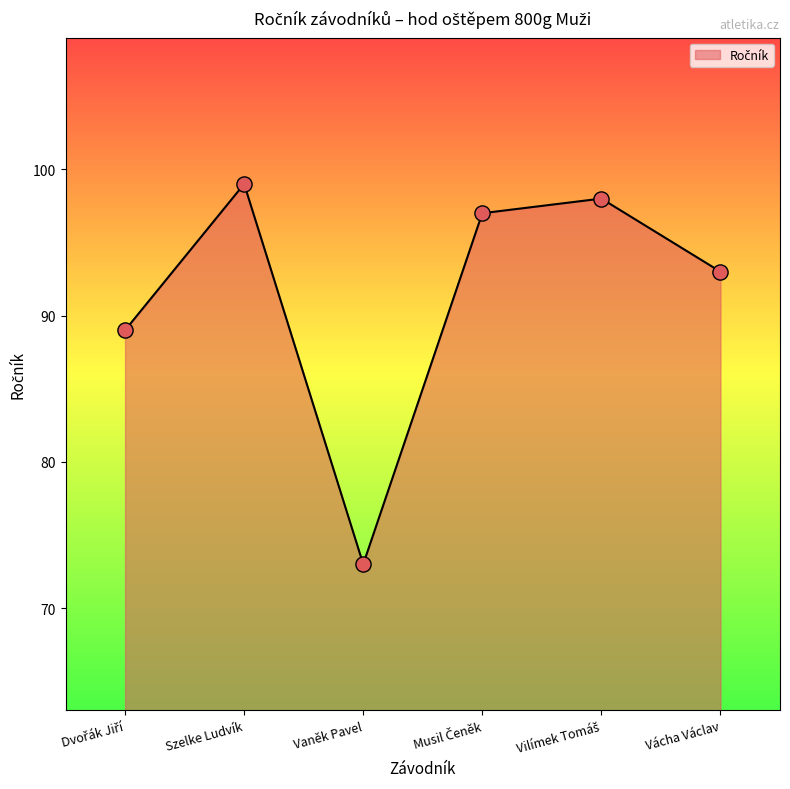

At which category does the chart reach its peak across all series?

Szelke Ludvík